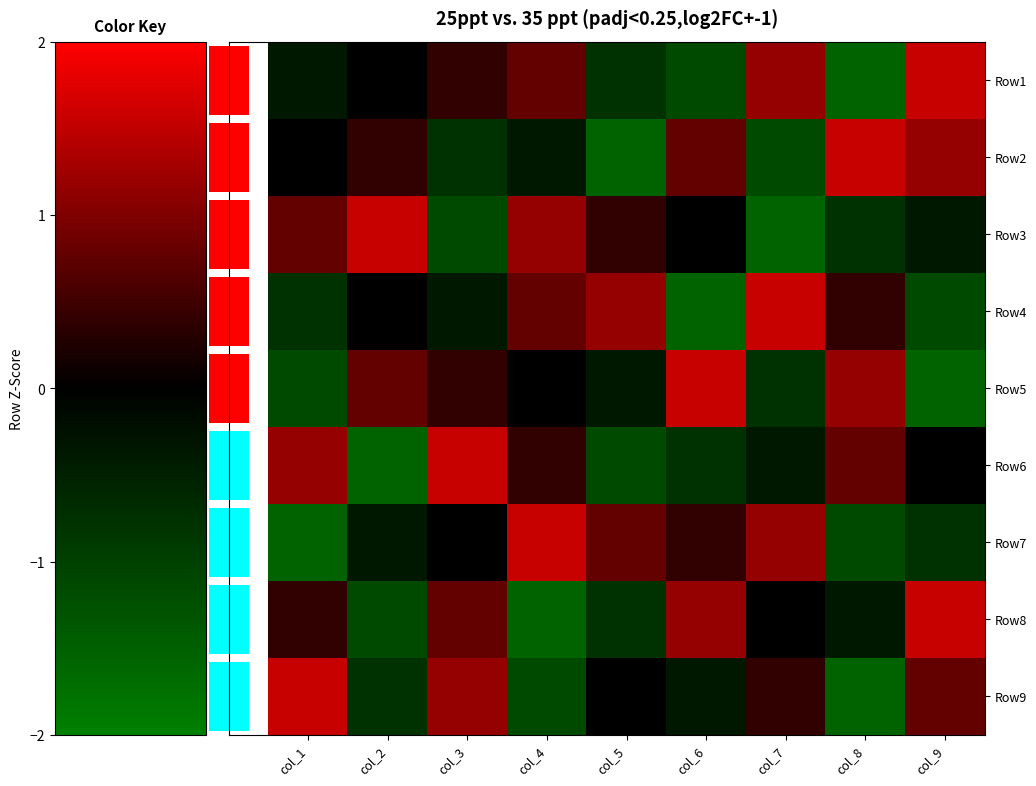

List the labels in order of Row8 value, largest first.

col_9, col_6, col_3, col_1, col_7, col_8, col_5, col_2, col_4